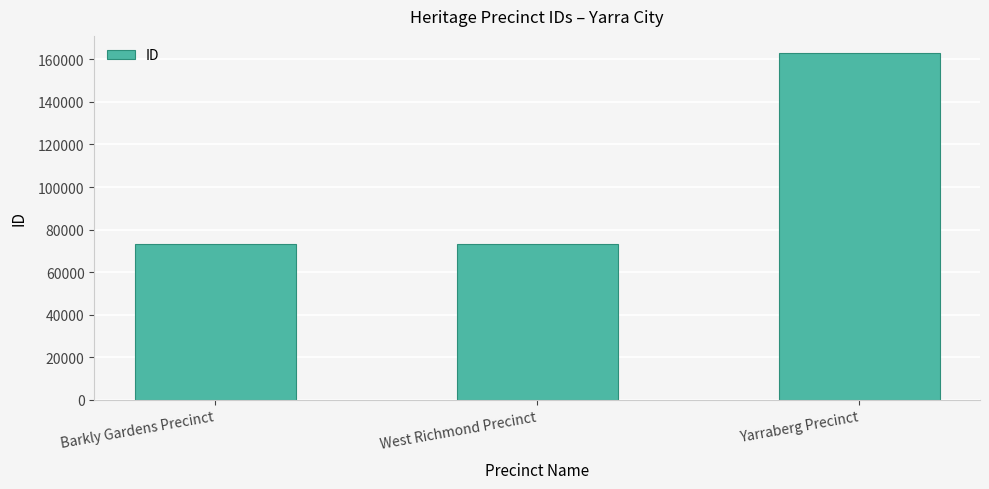

What is the change in value from West Richmond Precinct to Yarraberg Precinct?

+89398